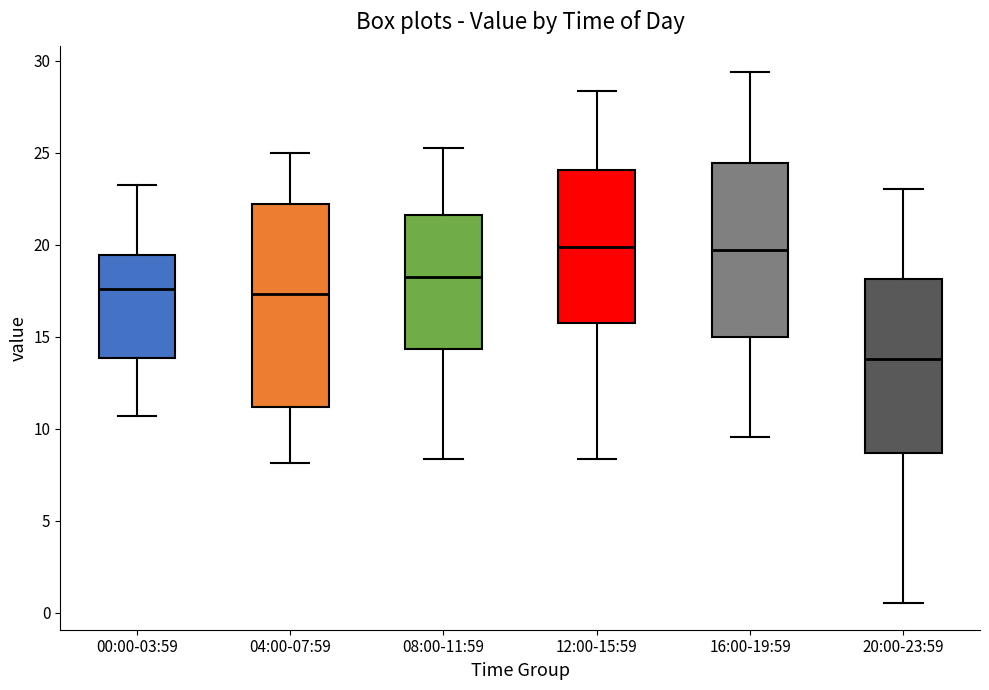

Which box is the tallest, from its lower edge to its upper edge?

04:00-07:59